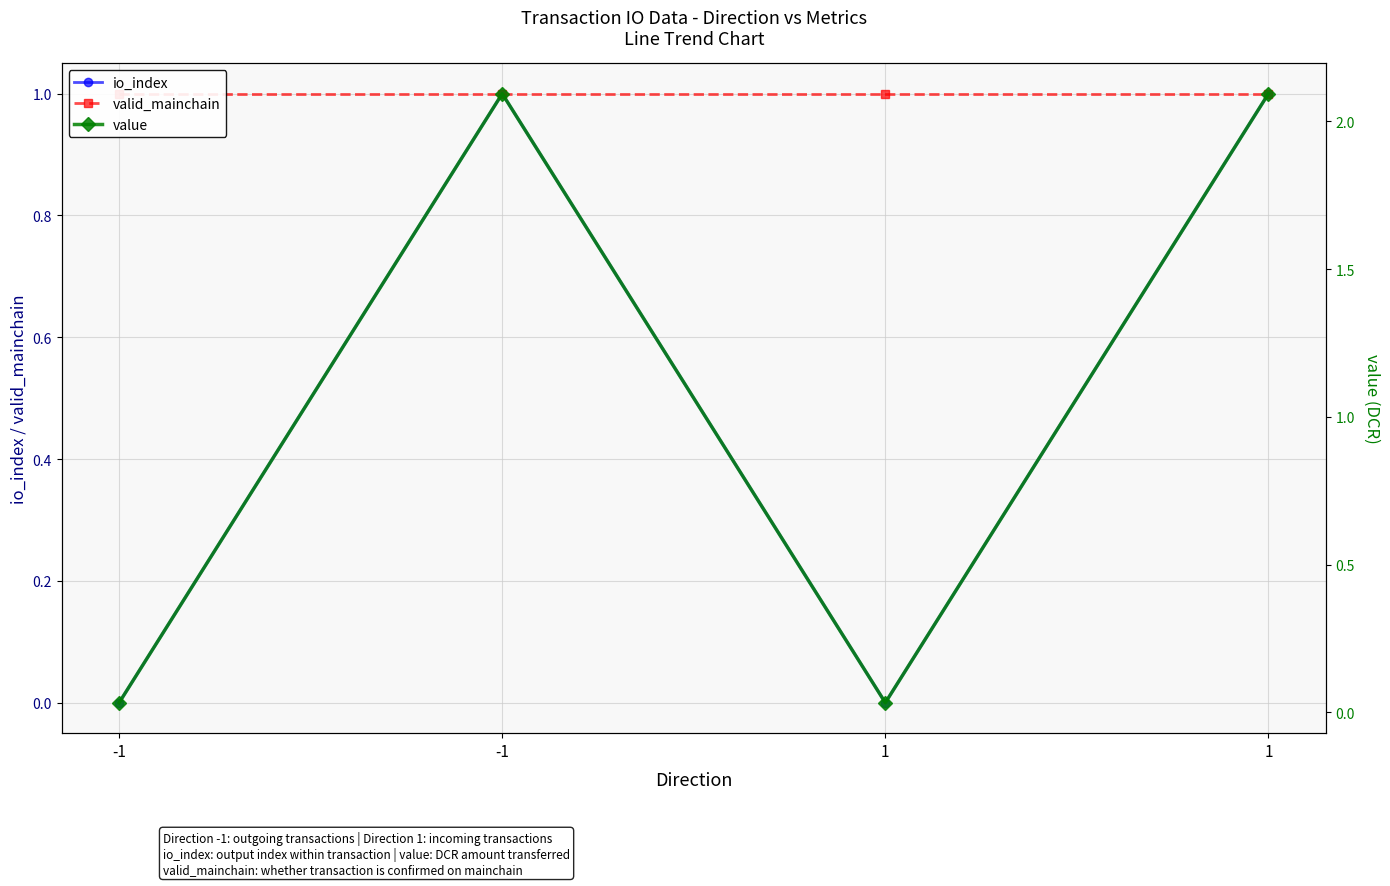

True or false: io_index and valid_mainchain cross at least once.

False